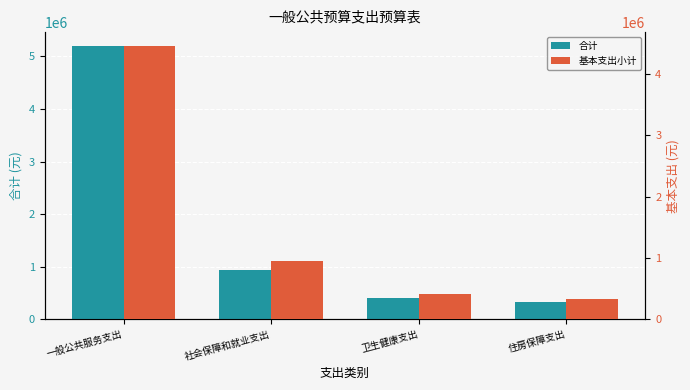

The 合计 series shows 5200552.0 at 一般公共服务支出. True or false?

True